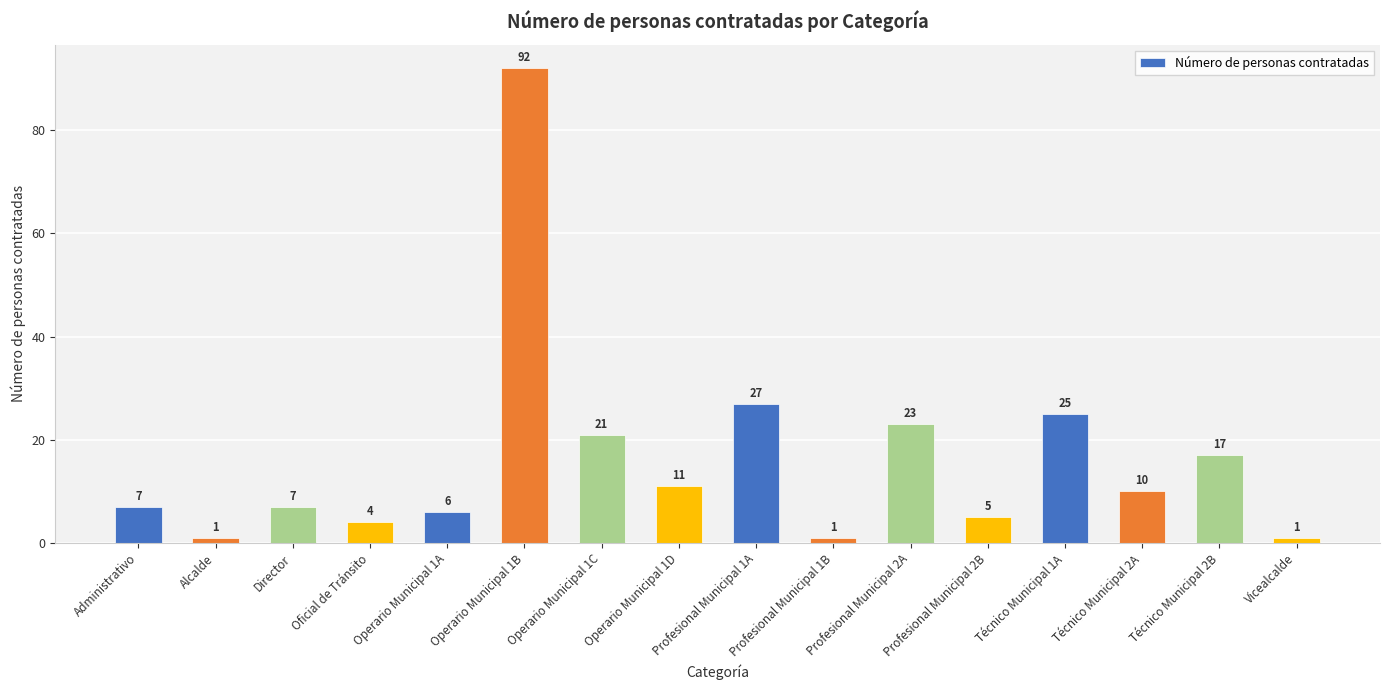

True or false: the data shows 33 at Operario Municipal 1C.

False